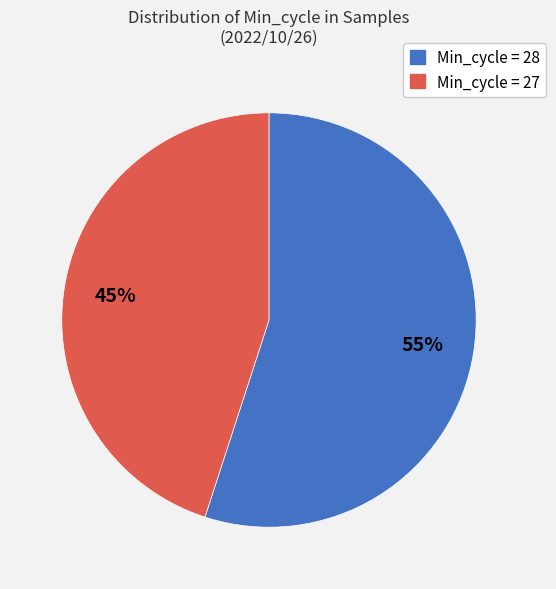

Does any single category account for the majority?

Yes